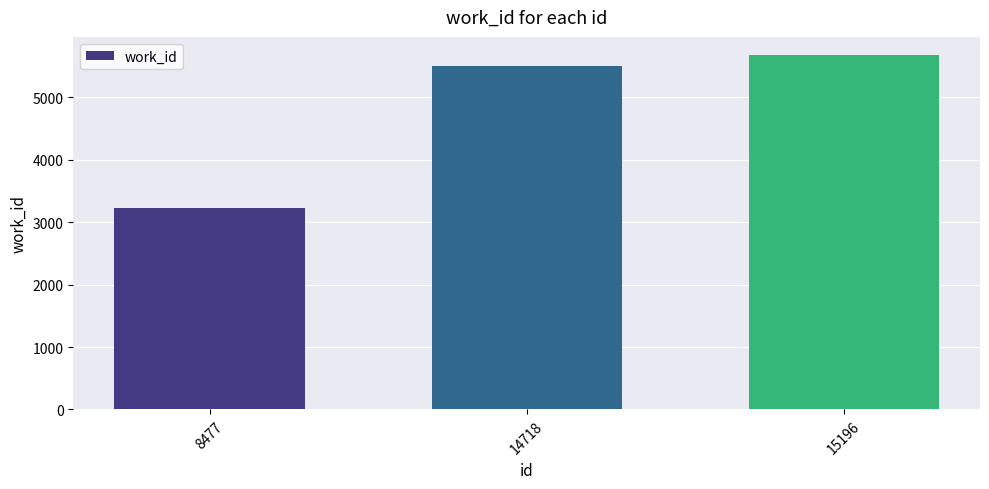

Reading right to left, extract all data points from this chart.

5685	5500	3228